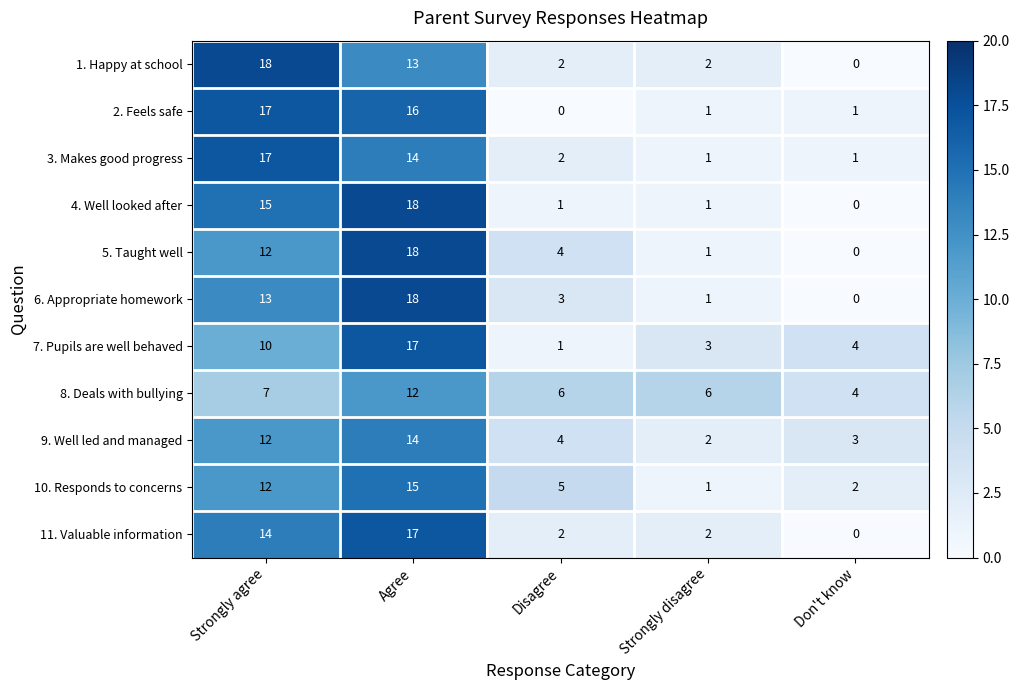

At which label does 7. Pupils are well behaved first exceed 4?

Strongly agree